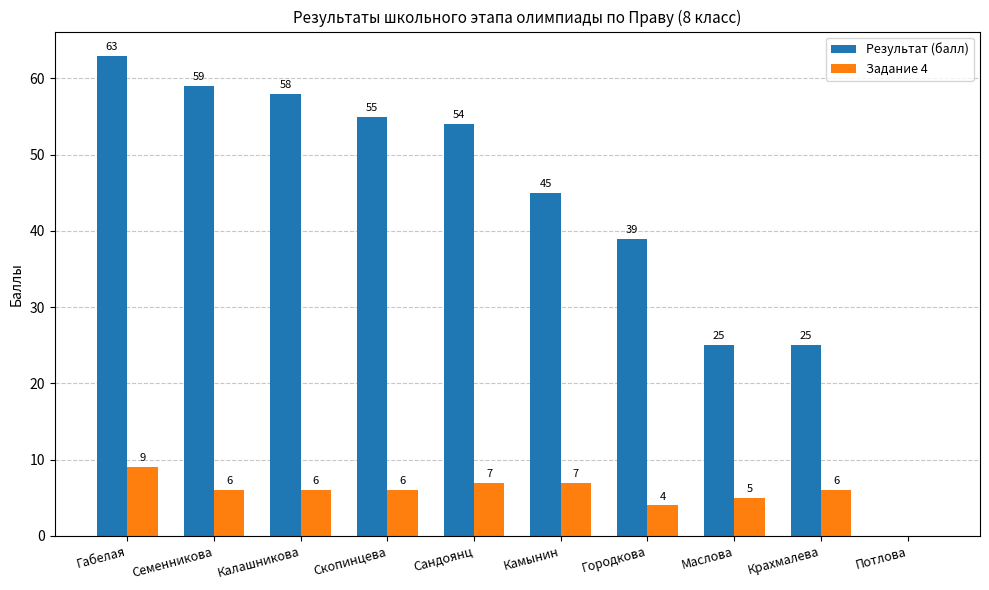

What is the difference between the Задание 4 values at Семенникова and Камынин?

1